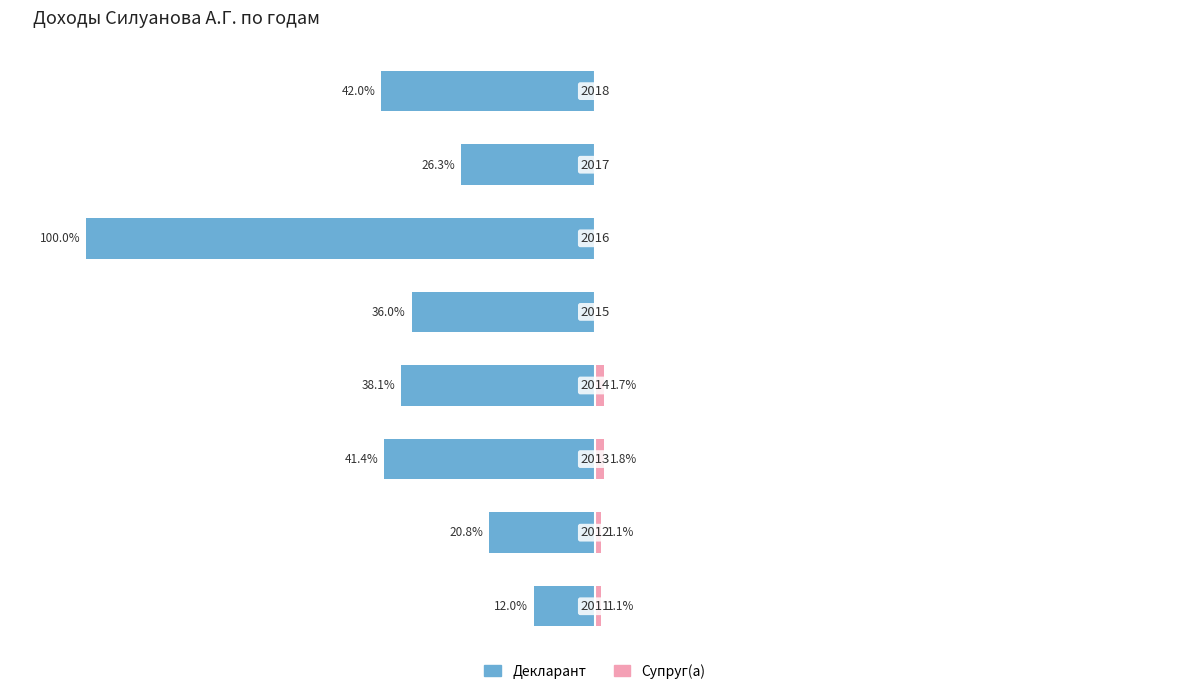

Reading right to left, list all the values displayed in this chart.

Декларант: 7=-42.0	6=-26.3	5=-100.0	4=-36.0	3=-38.1	2=-41.4	1=-20.8	0=-12.0
Супруг(а): 7=0.0	6=0.0	5=0.0	4=0.0	3=1.7	2=1.8	1=1.1	0=1.1